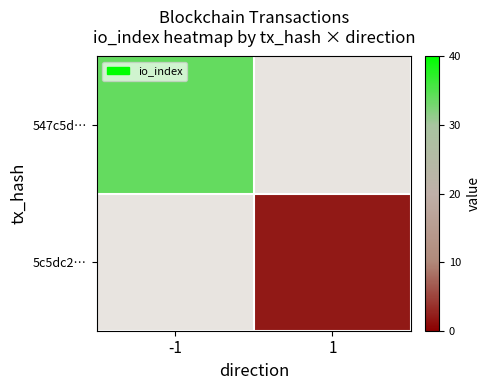

Which has a higher value, 1 or -1?

-1